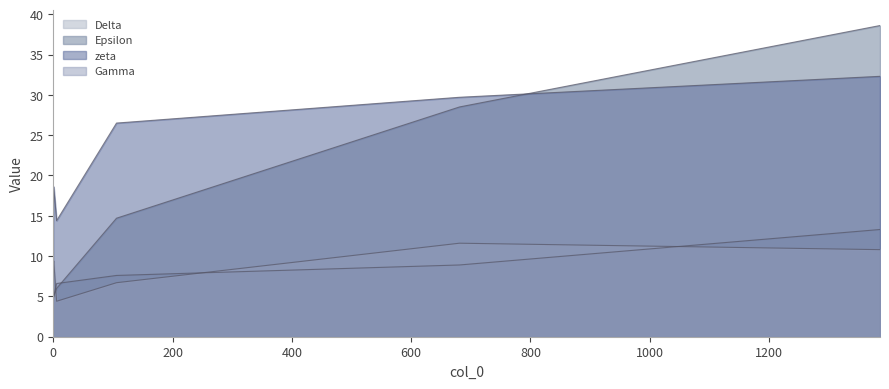

What is the difference between the highest and lowest values at 0?

6.5